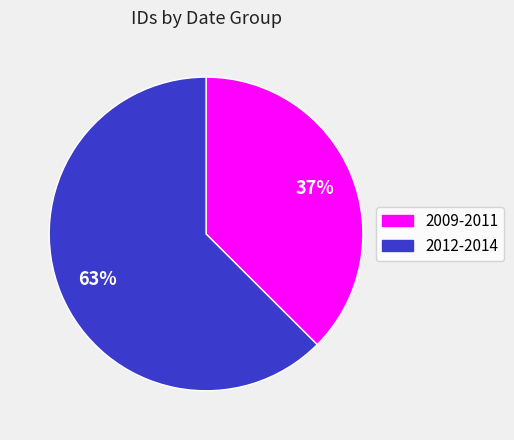

Is there any slice that represents more than half of the pie?

Yes